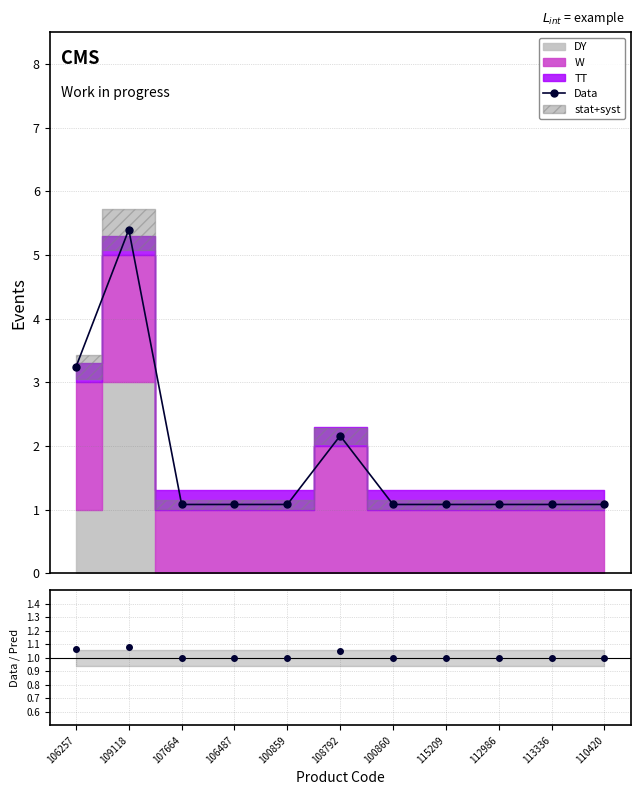

What is the difference between the second highest and second lowest values in the Data/Pred series?

0.1